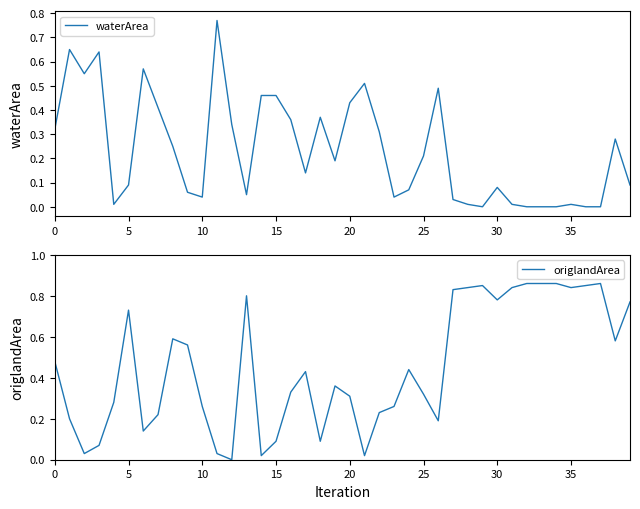

Reading left to right, what are all the values shown in this chart?

waterArea: 0.3	0.7	0.6	0.6	0.0	0.1	0.6	0.4	0.2	0.1	0.0	0.8	0.3	0.1	0.5	0.5	0.4	0.1	0.4	0.2	0.4	0.5	0.3	0.0	0.1	0.2	0.5	0.0	0.0	0.0	0.1	0.0	0.0	0.0	0.0	0.0	0.0	0.0	0.3	0.1
origlandArea: 0.5	0.2	0.0	0.1	0.3	0.7	0.1	0.2	0.6	0.6	0.3	0.0	0.0	0.8	0.0	0.1	0.3	0.4	0.1	0.4	0.3	0.0	0.2	0.3	0.4	0.3	0.2	0.8	0.8	0.8	0.8	0.8	0.9	0.9	0.9	0.8	0.8	0.9	0.6	0.8